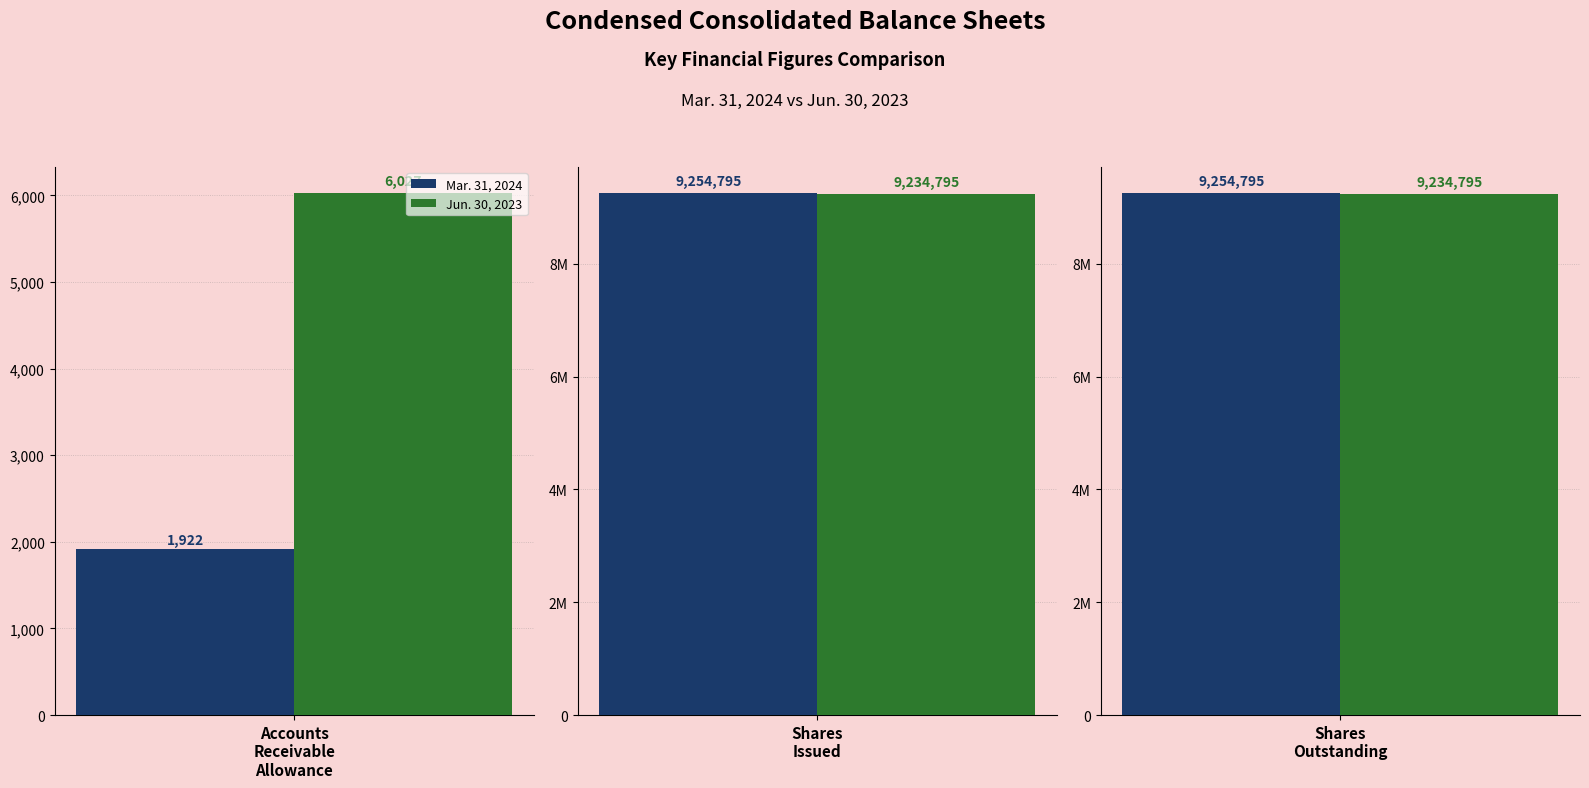

What is the average value of the Jun. 30, 2023 series?

6158539